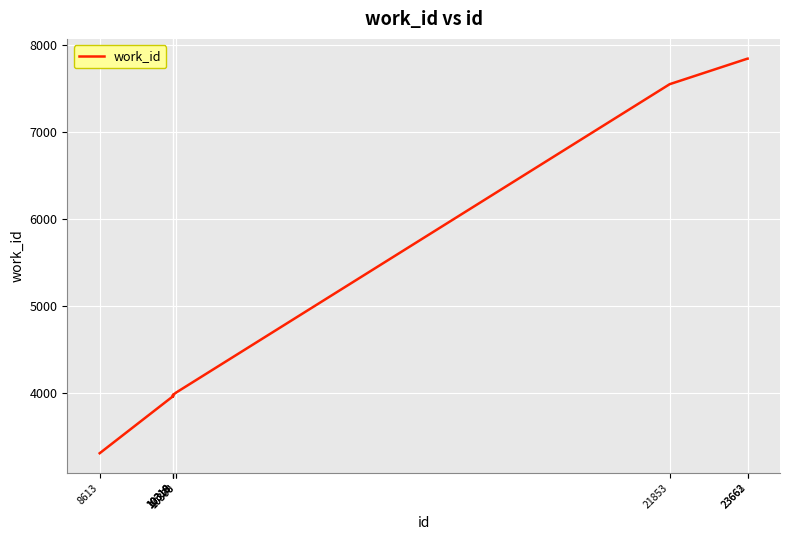

What is the minimum value shown in the chart?

3304